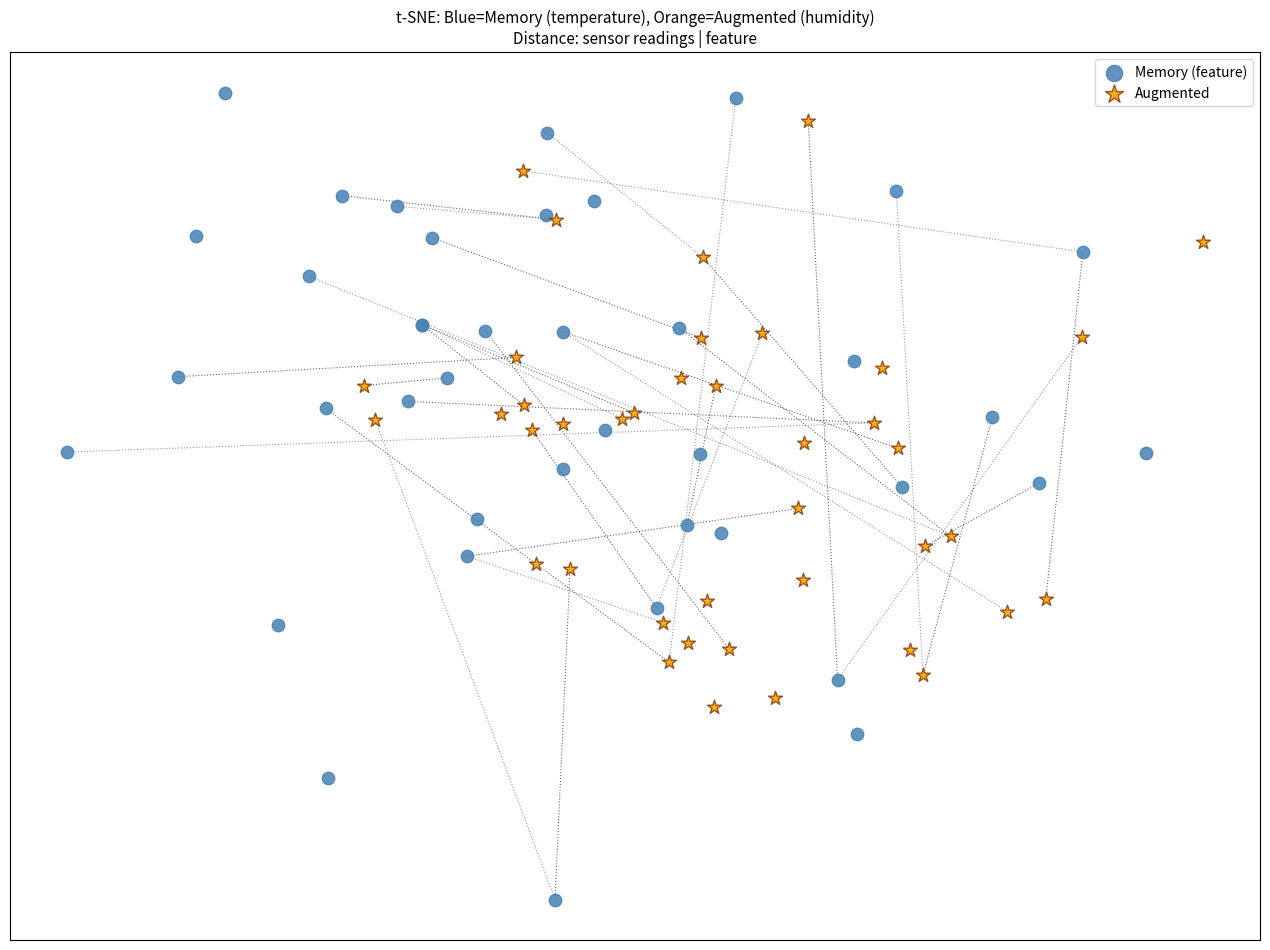

What are all the series names shown in the legend?

Memory (feature), Augmented